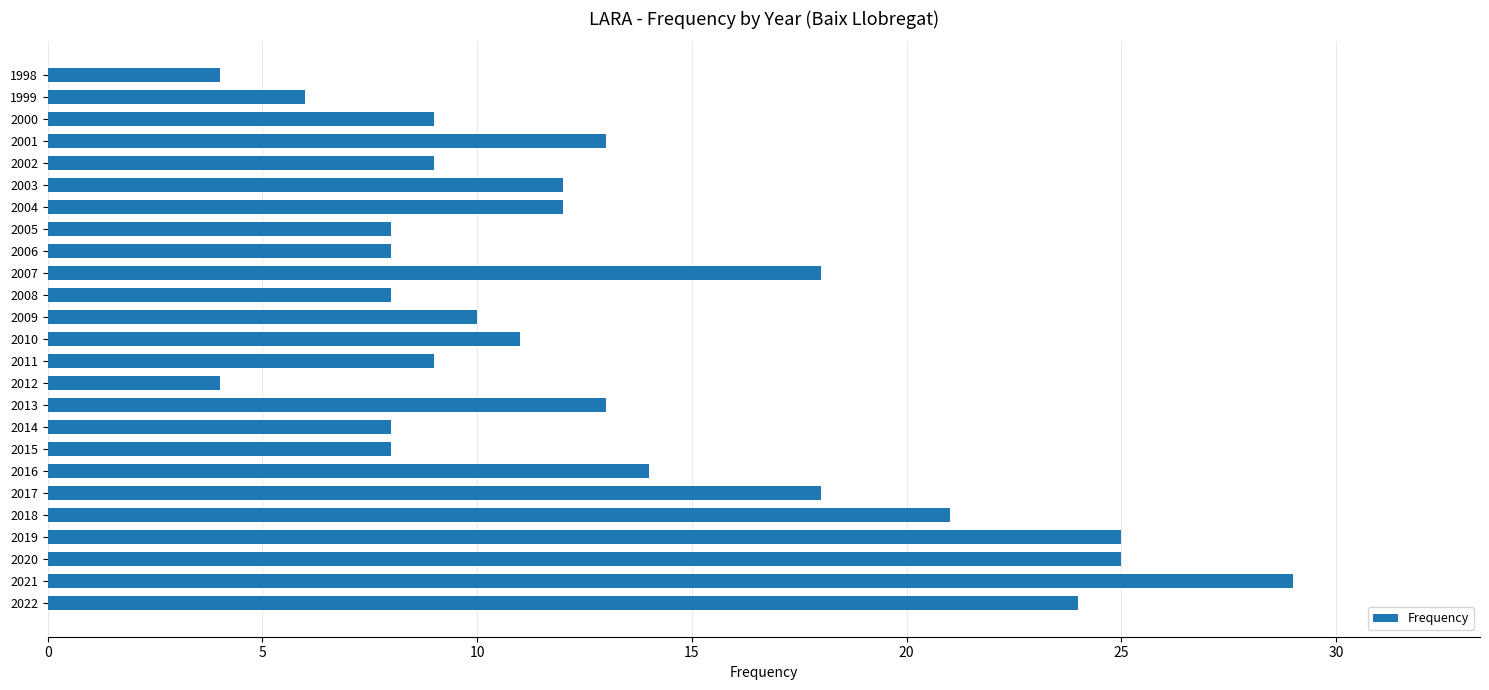

What is the change in value from 2020 to 1999?

-19